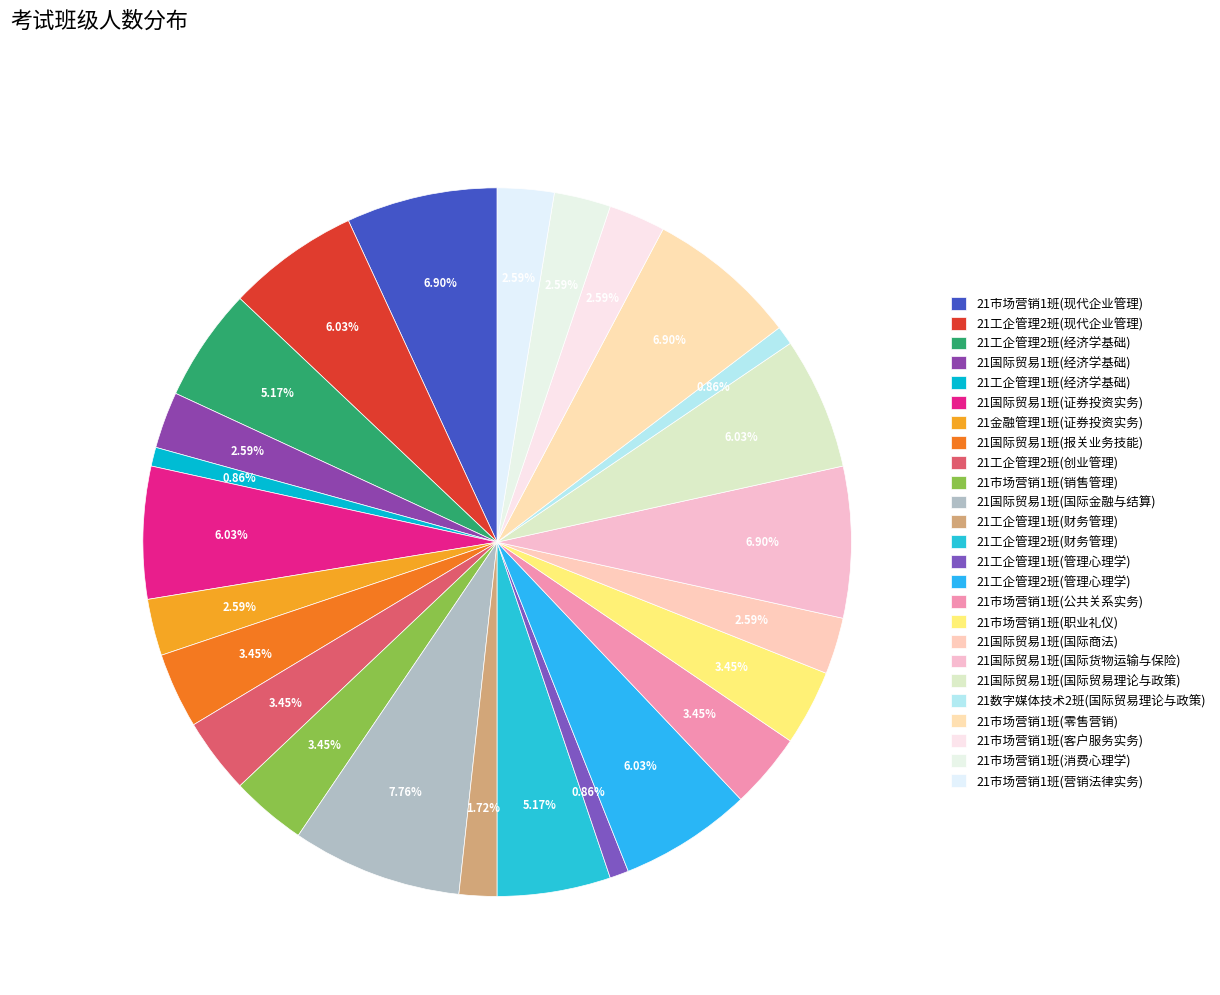

What percentage is the 21国际贸易1班(经济学基础) slice, to the nearest percent?

3%